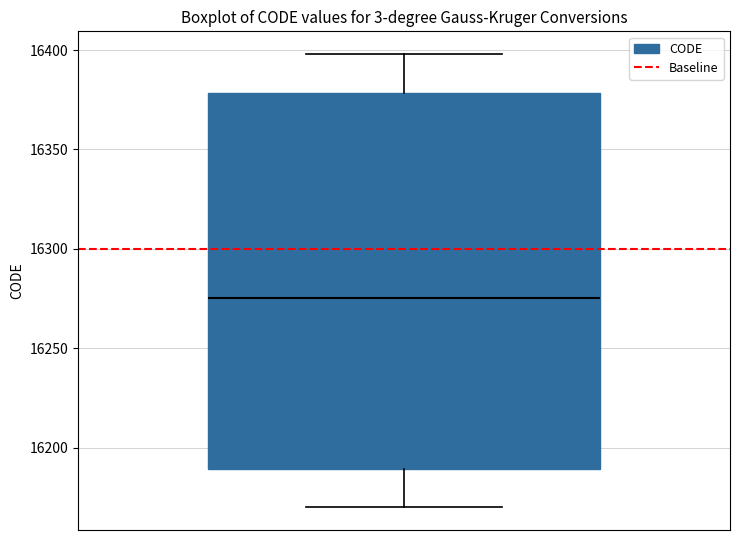

Read this box plot against the y-axis: the position of the median line, the range covered by the box, and the ends of both whiskers. The values are not printed on the chart, so give them approximately, as read against the axis.

median 16275, box 16190 to 16380, whiskers 16170 to 16400